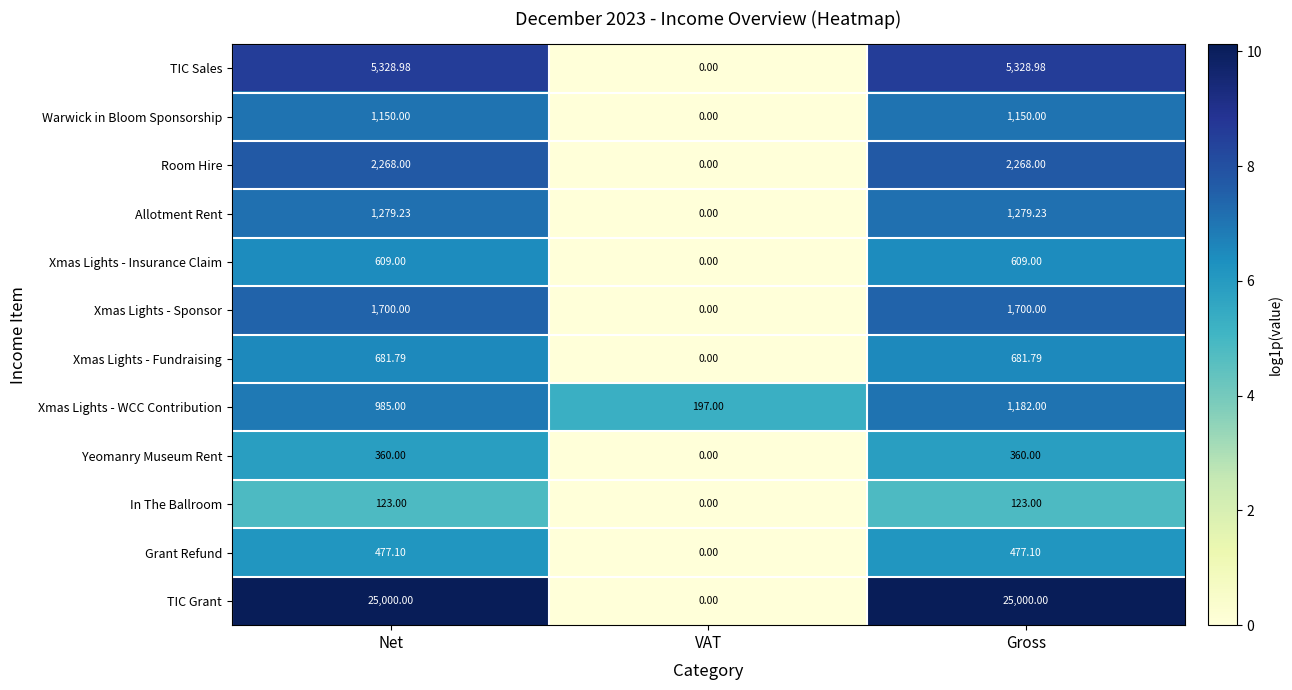

How many data points in Room Hire are less than 2268?

1